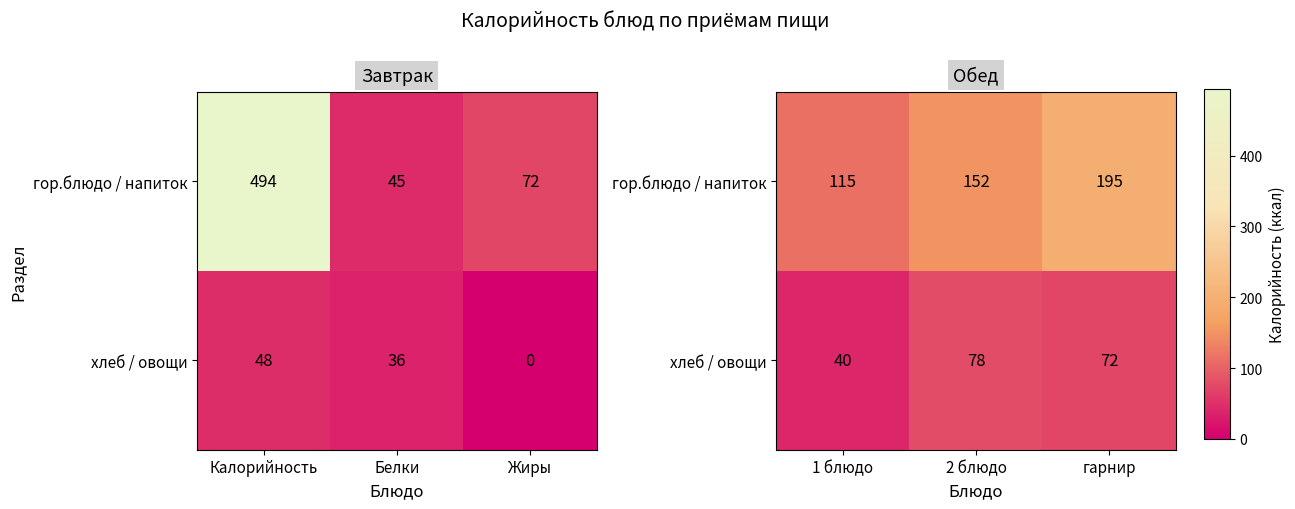

How many categories are shown in the chart?

3